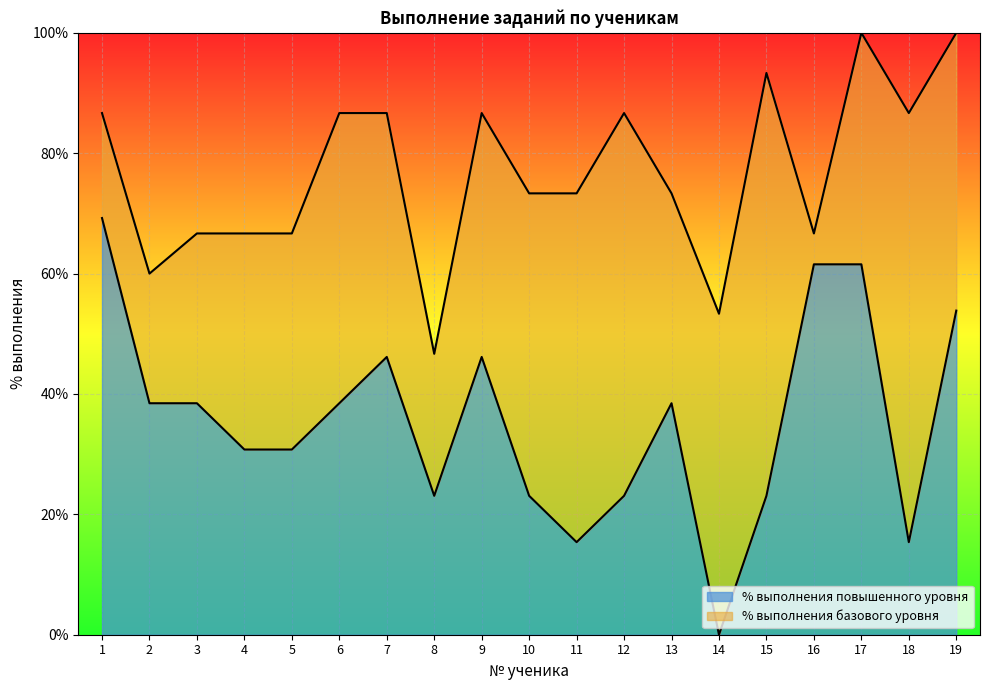

In % выполнения базового уровня, how many points are higher than both neighbors (excluding endpoints)?

4